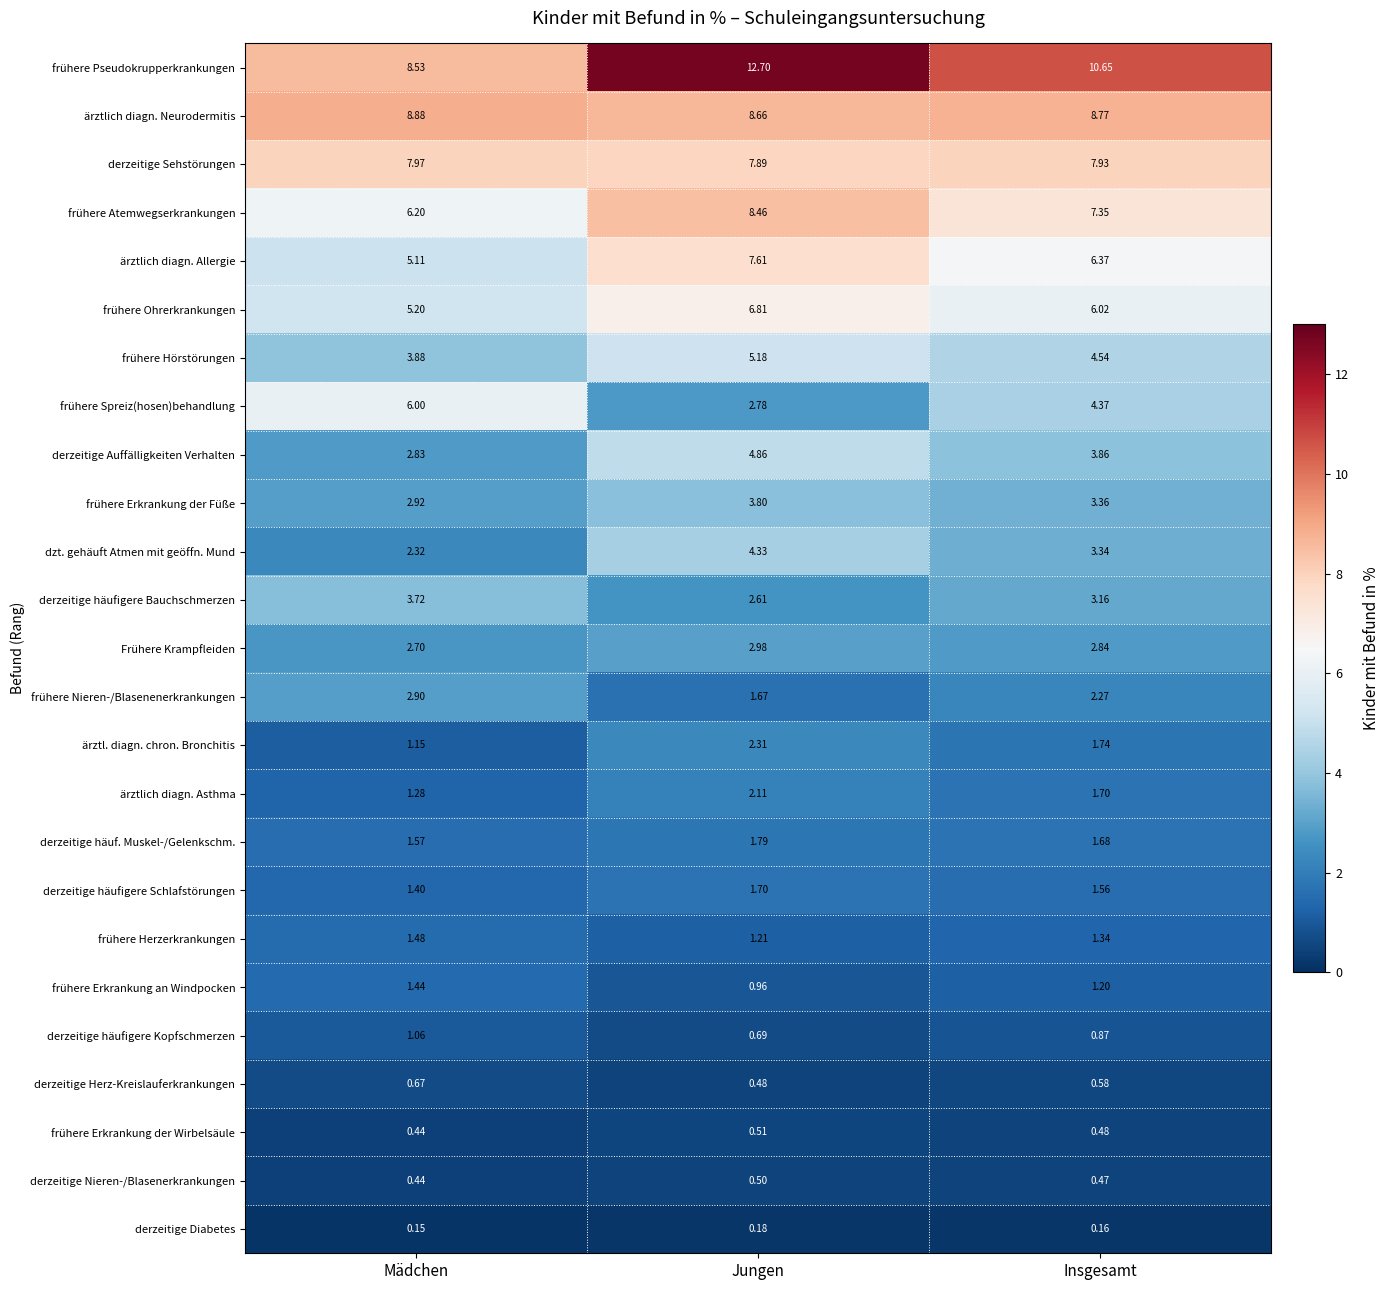

At which category is the sum across all series the highest?

Jungen